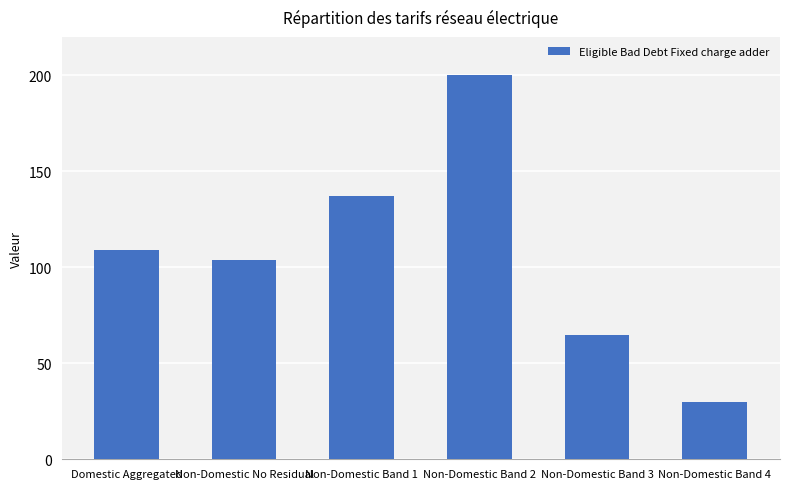

What is the value of the 4th bar from the left?

200